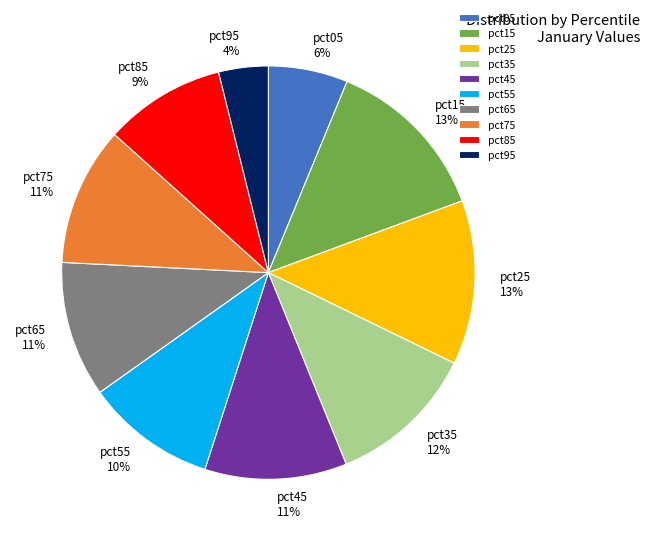

Is it true that pct65 is 22% of the pie?

False